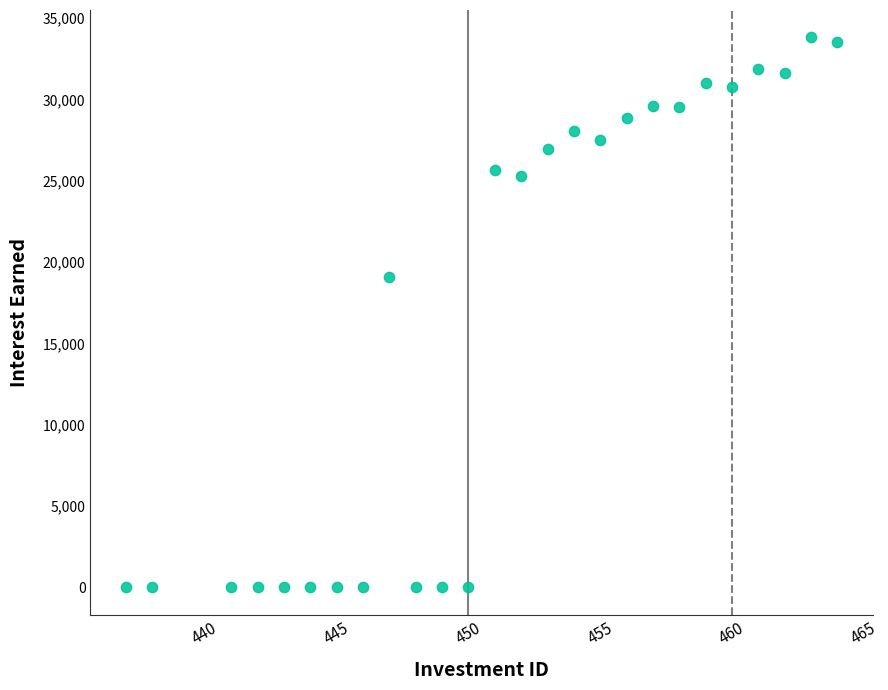

What is the range of Y values (max minus min)?

33802.7